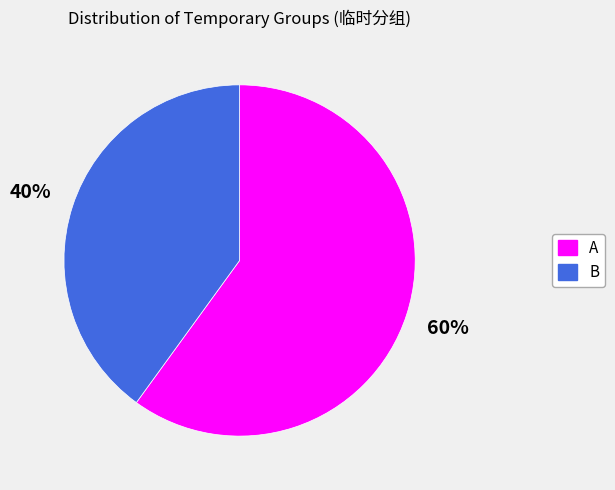

What is the smallest slice in the pie chart?

B